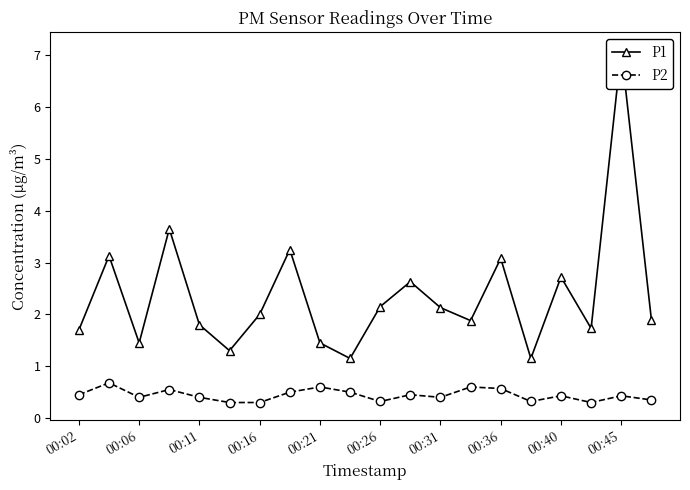

True or false: P2 has more than 1 points higher than both neighbors.

True